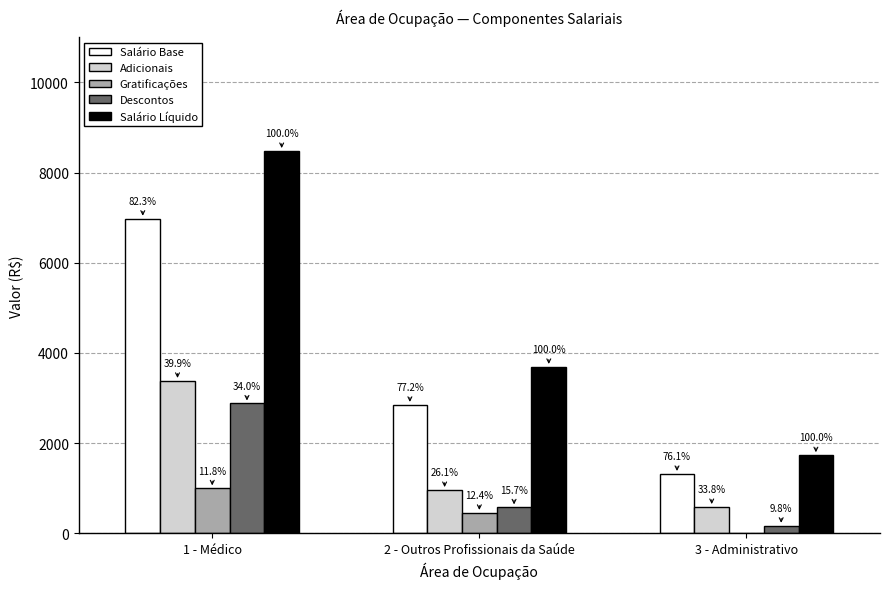

What are all the series names shown in the legend?

Salário Base, Adicionais, Gratificações, Descontos, Salário Líquido